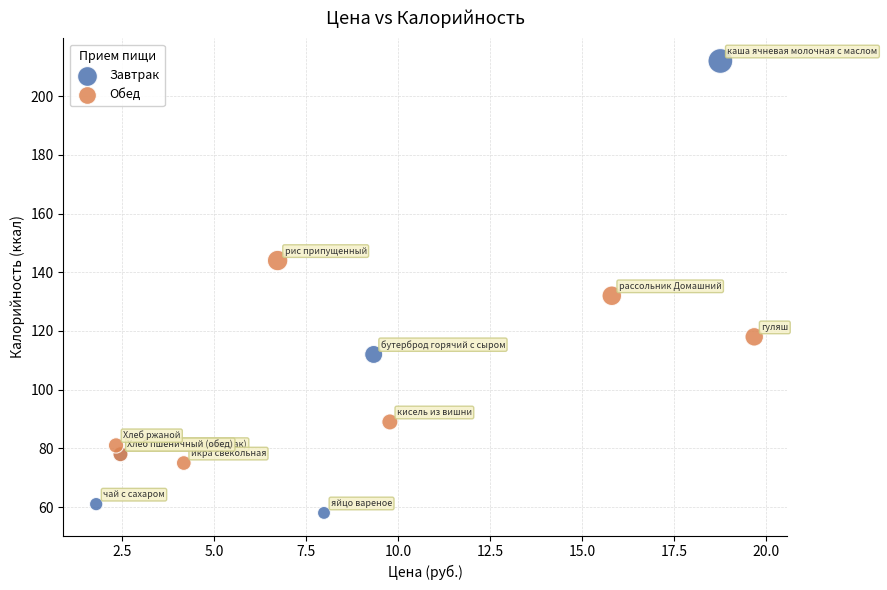

What are all the series names shown in the legend?

Завтрак, Обед